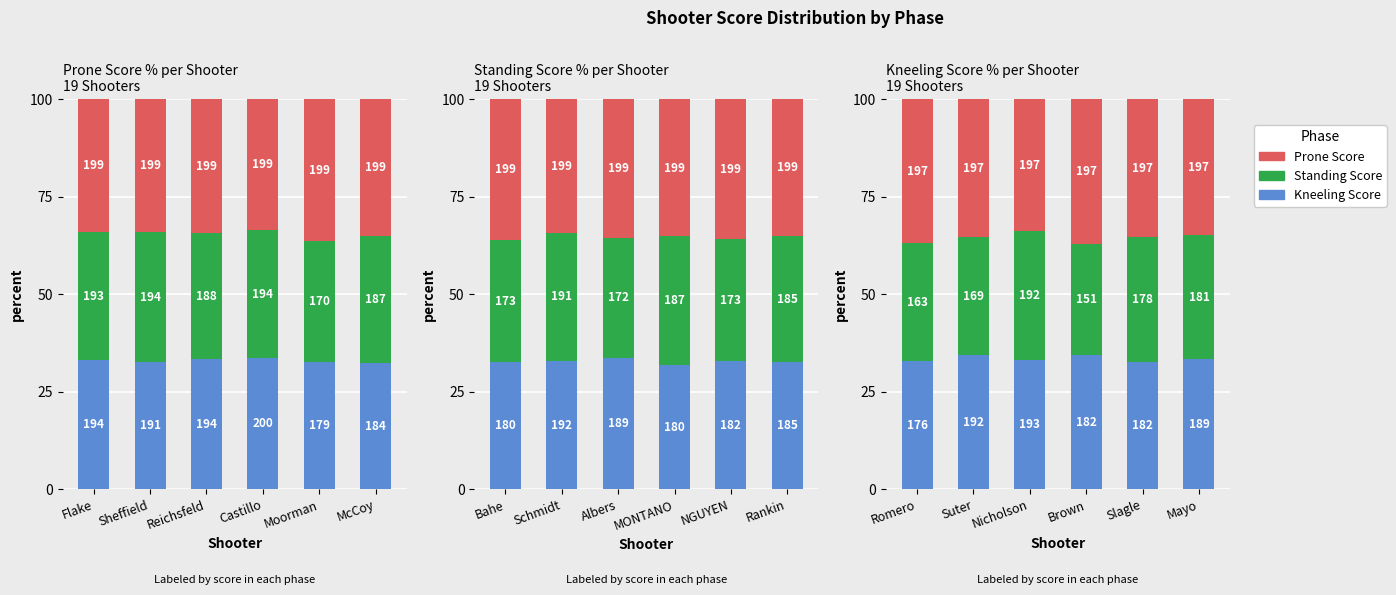

How many groups of bars are there?

6